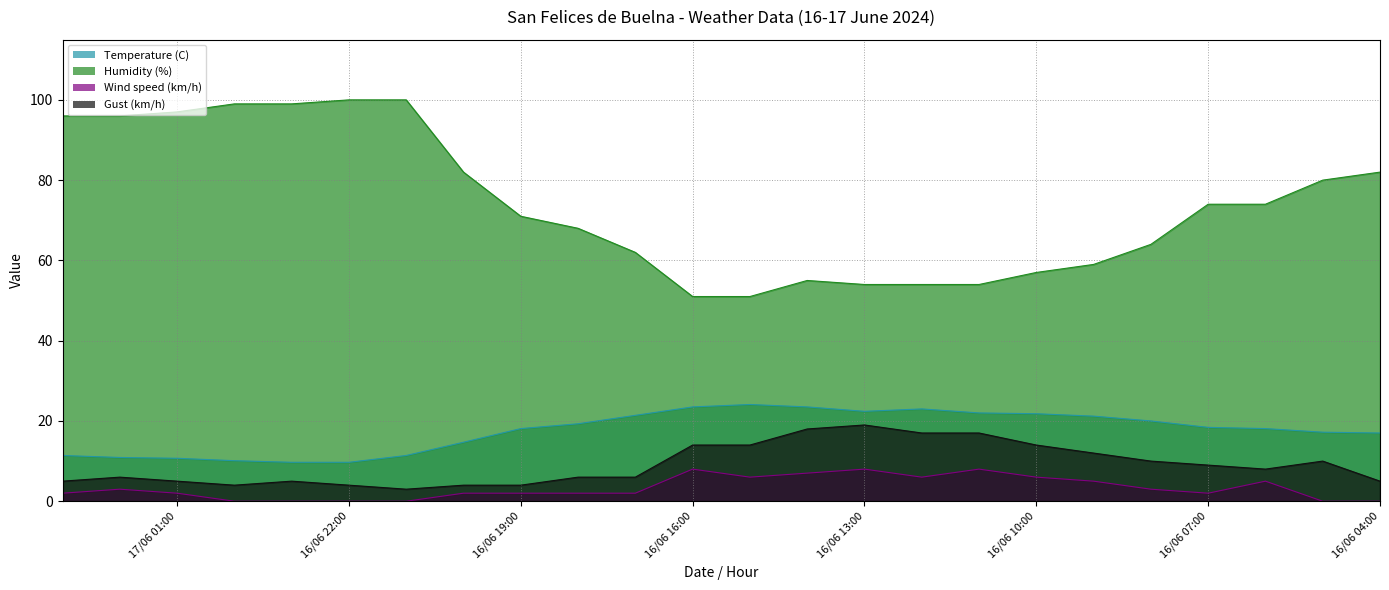

The Wind speed (km/h) series shows -4.1 at 16/06 22:00. True or false?

False